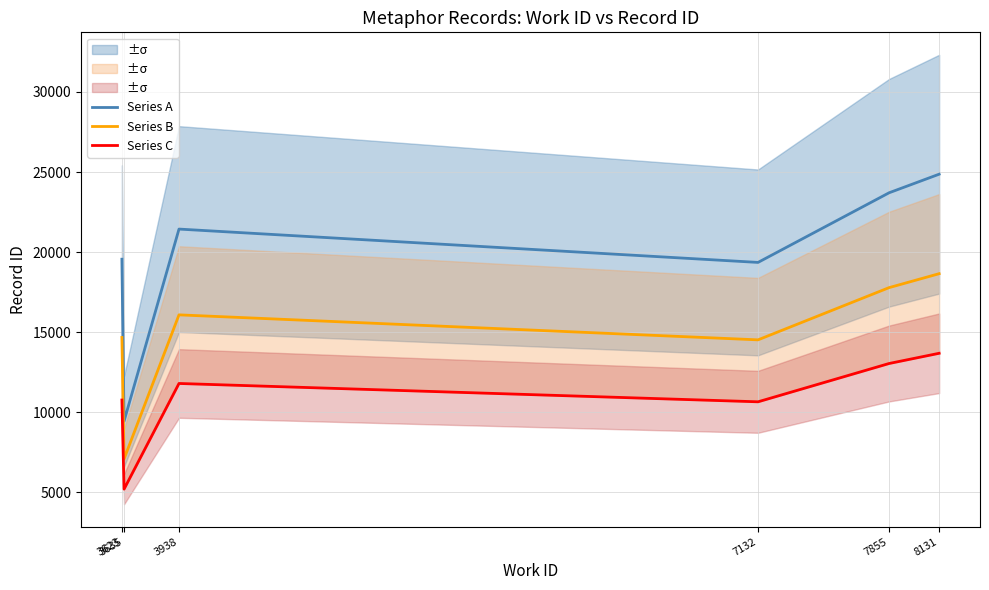

What is the value of the Series B point at the 5th from the left?

17777.2